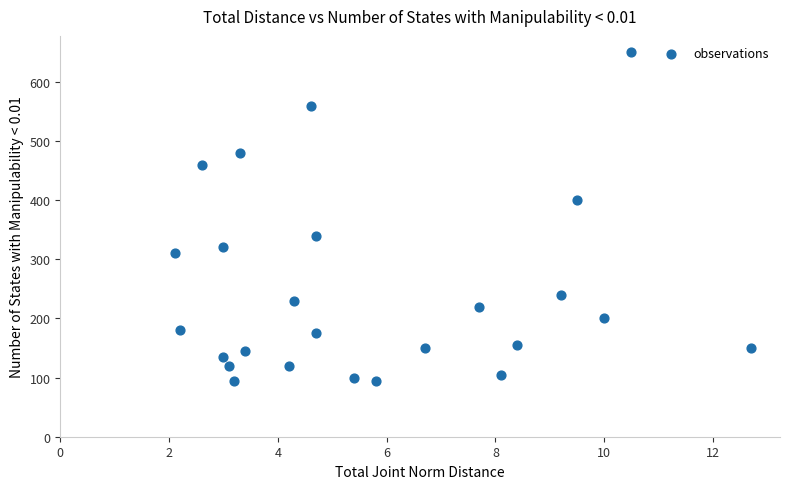

What is the range of Y values (max minus min)?

555